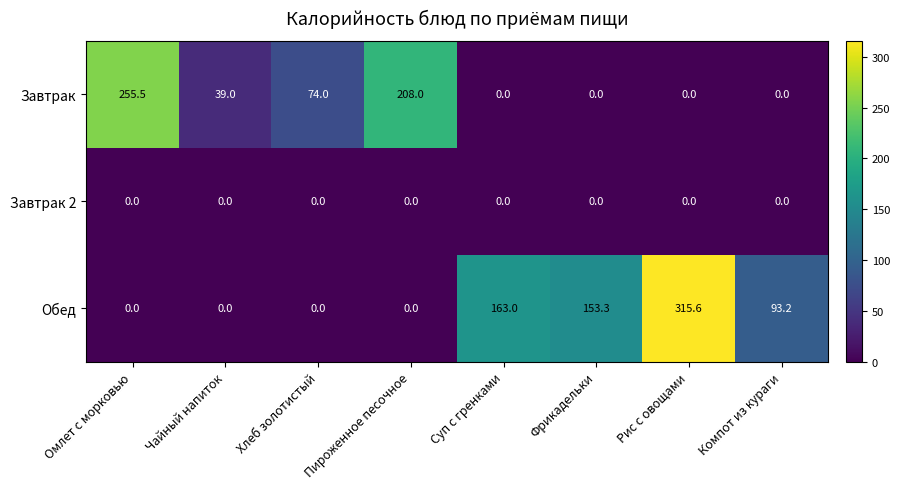

How many values in Обед are above zero?

4